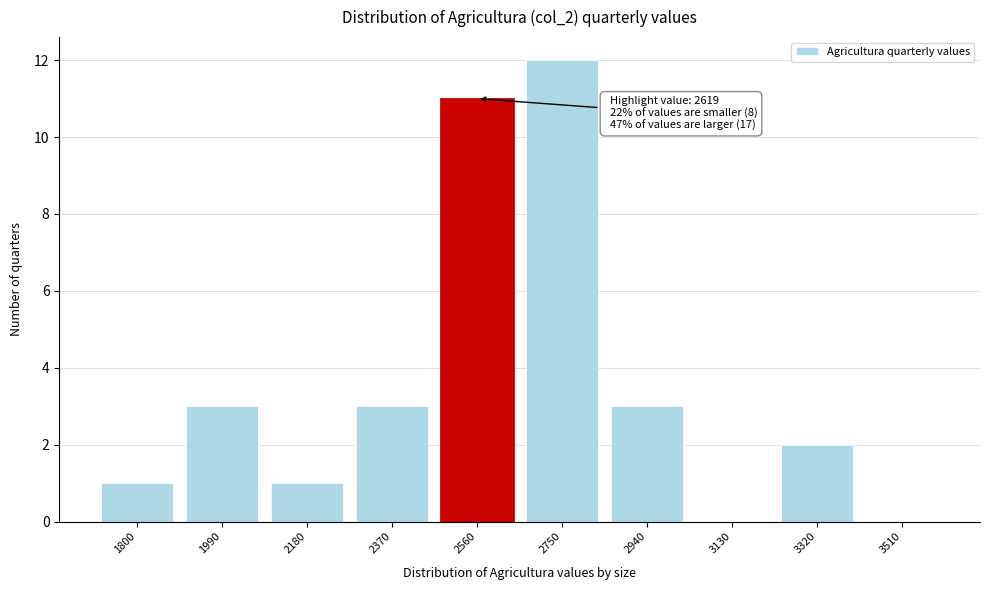

Reading left to right, list all the values displayed in this chart.

1800=1	1990=3	2180=1	2370=3	2560=11	2750=12	2940=3	3130=0	3320=2	3510=0